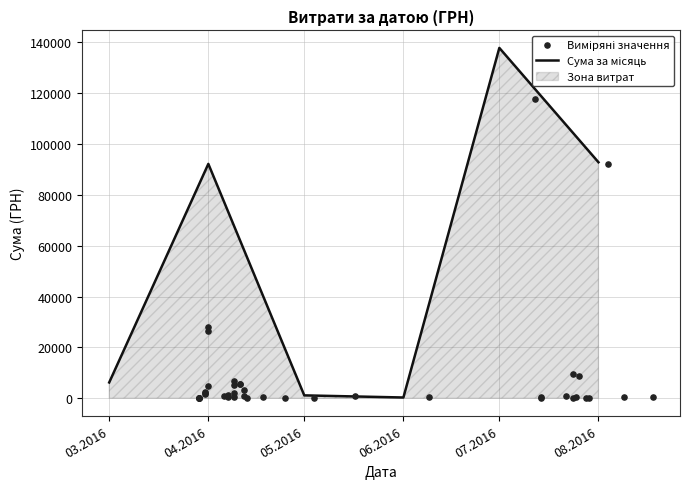

What is the change in value from 25.04.2016 to 06.04.2016?

+499.1